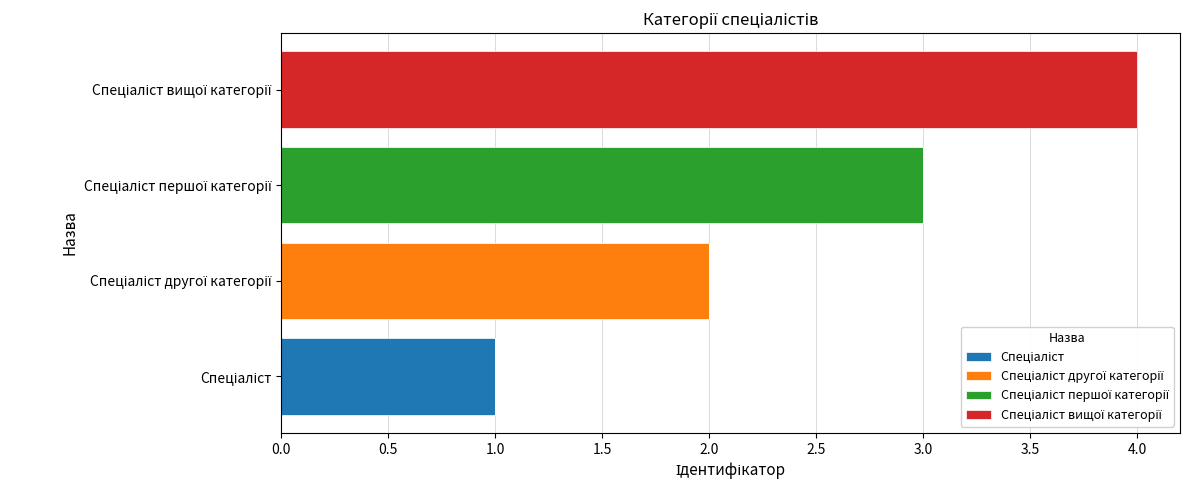

List the series in order of their overall mean, lowest first.

Спеціаліст, Спеціаліст другої категорії, Спеціаліст першої категорії, Спеціаліст вищої категорії